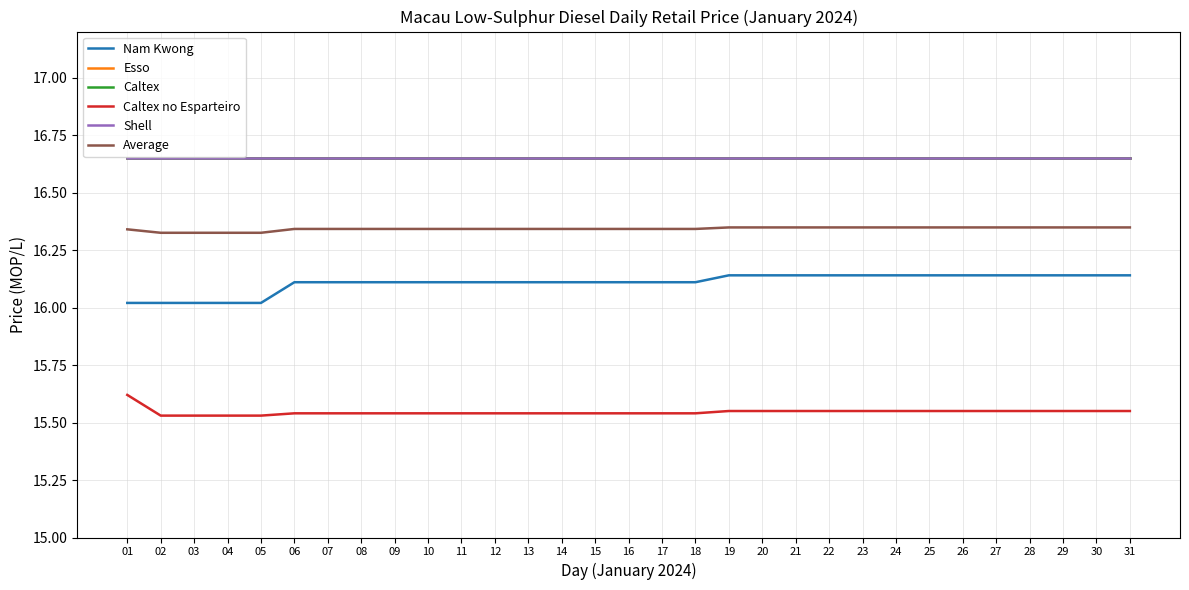

What is the smallest value displayed?

15.5